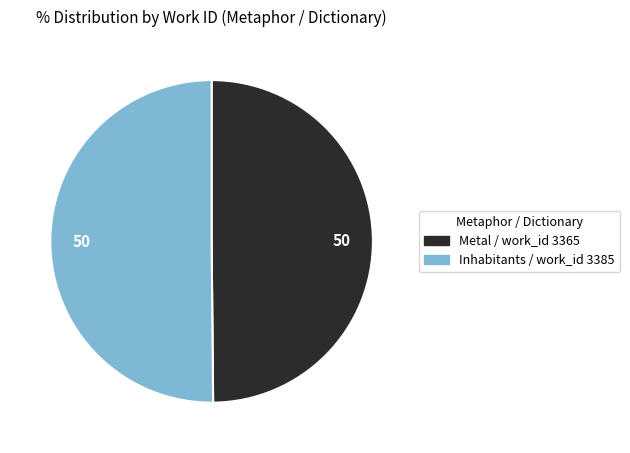

Is it true that Inhabitants / work_id 3385 is 50% of the pie?

True